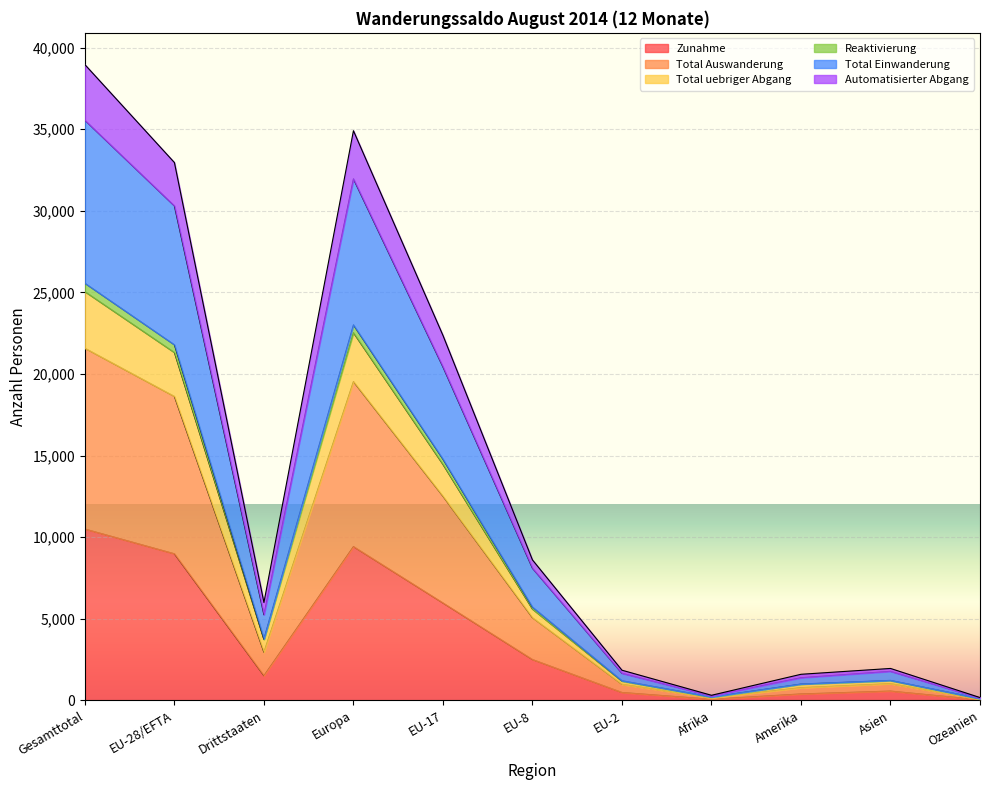

What is the average value of the Zunahme series?

3679